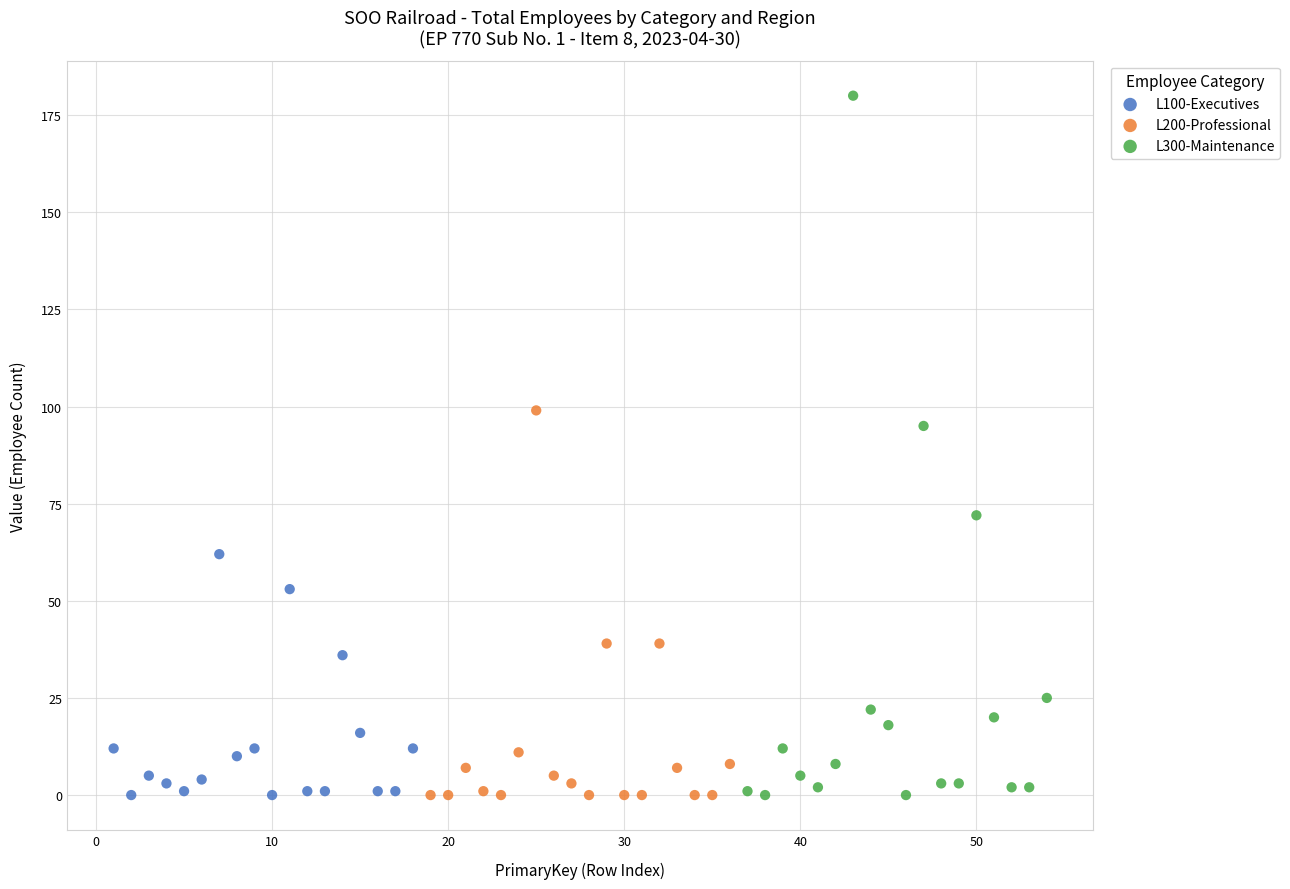

Which series has the largest Y range (max minus min)?

L300-Maintenance